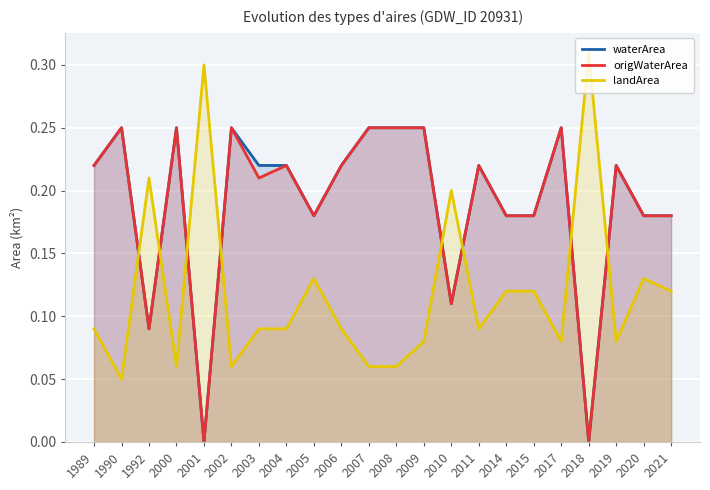

What is the spread (max minus min) of values at 2000?

0.2